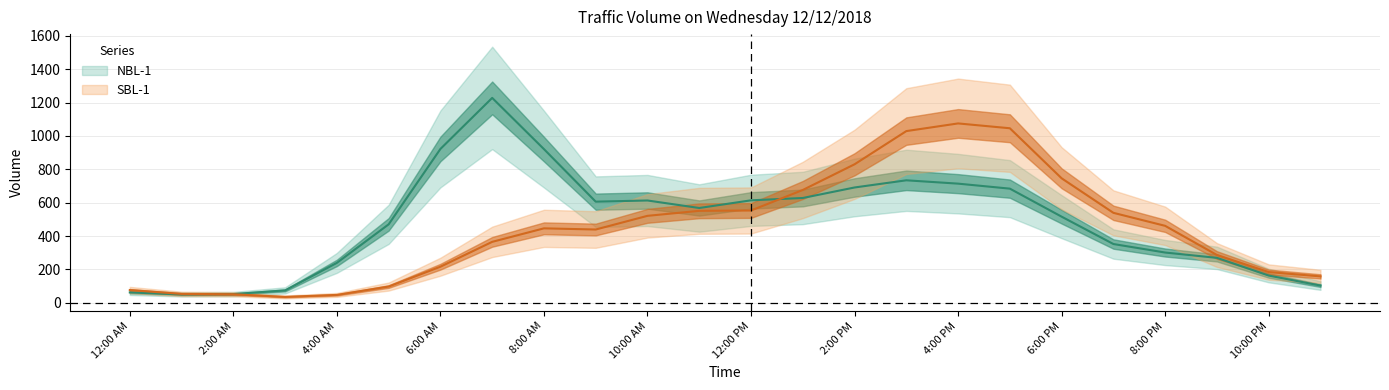

At which category does SBL-1 reach its first local peak?

8:00 AM